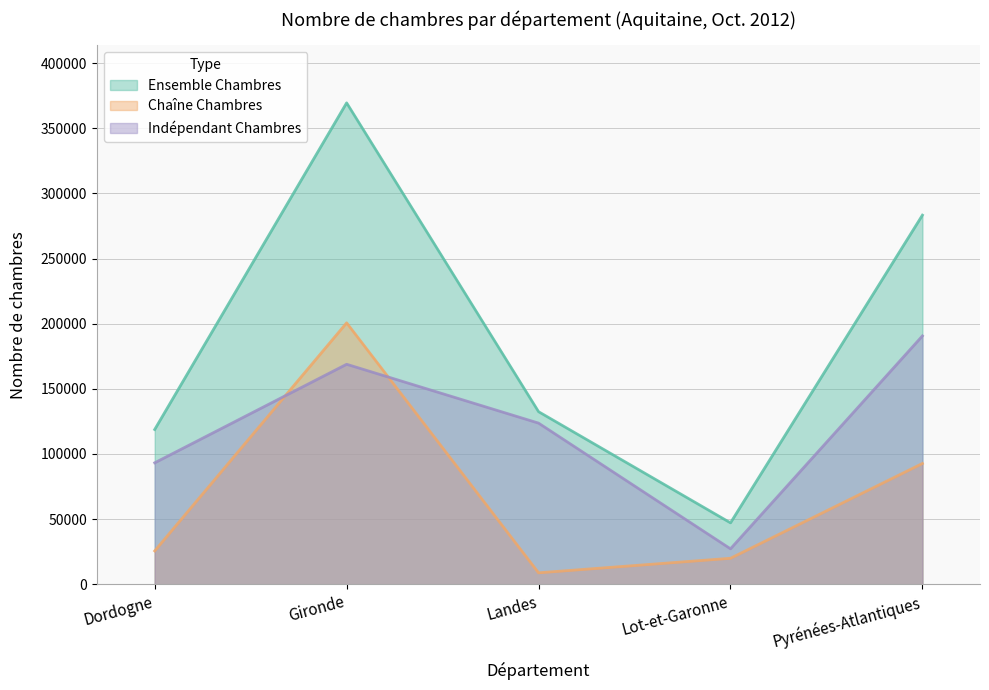

How many series are shown in this chart?

3